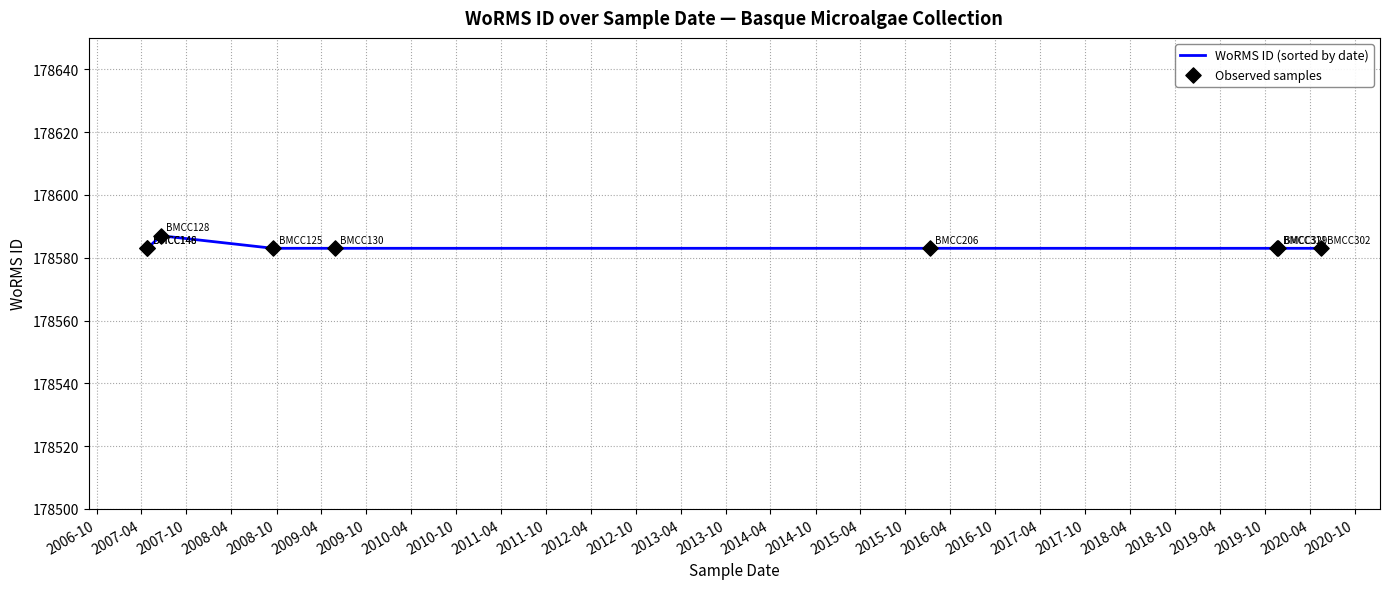

What are all the series names shown in the legend?

WoRMS ID (sorted by date), Observed samples